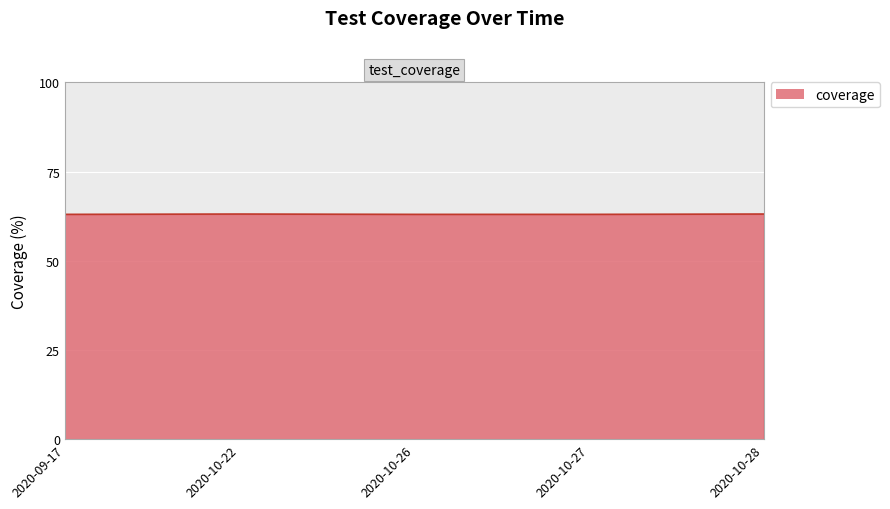

What is the sum of the values at 2020-09-17 and 2020-10-22?

126.1